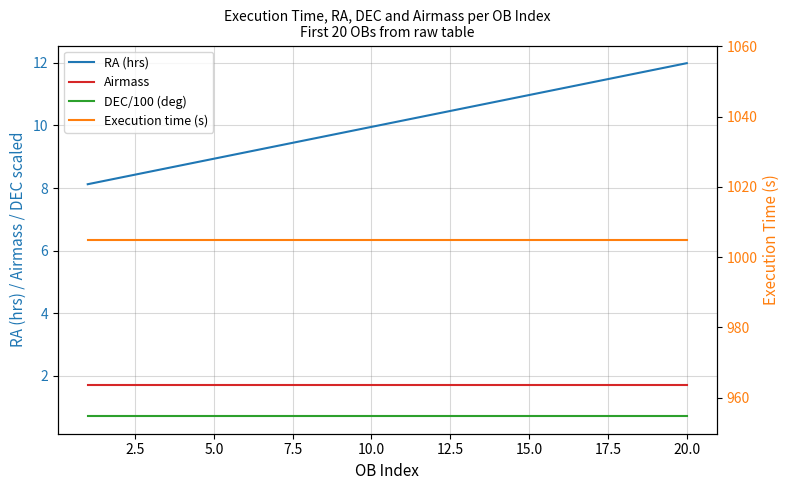

What is the lowest value of the Execution time (s) series?

1005.0